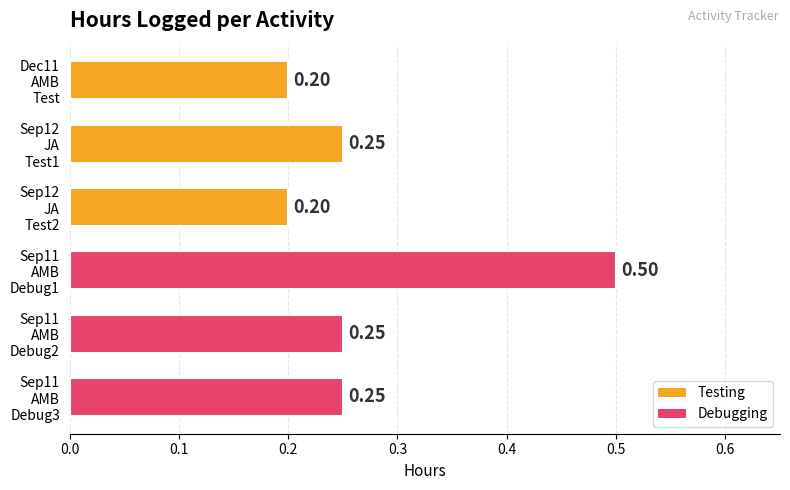

What is the difference between the maximum and minimum values?

0.3